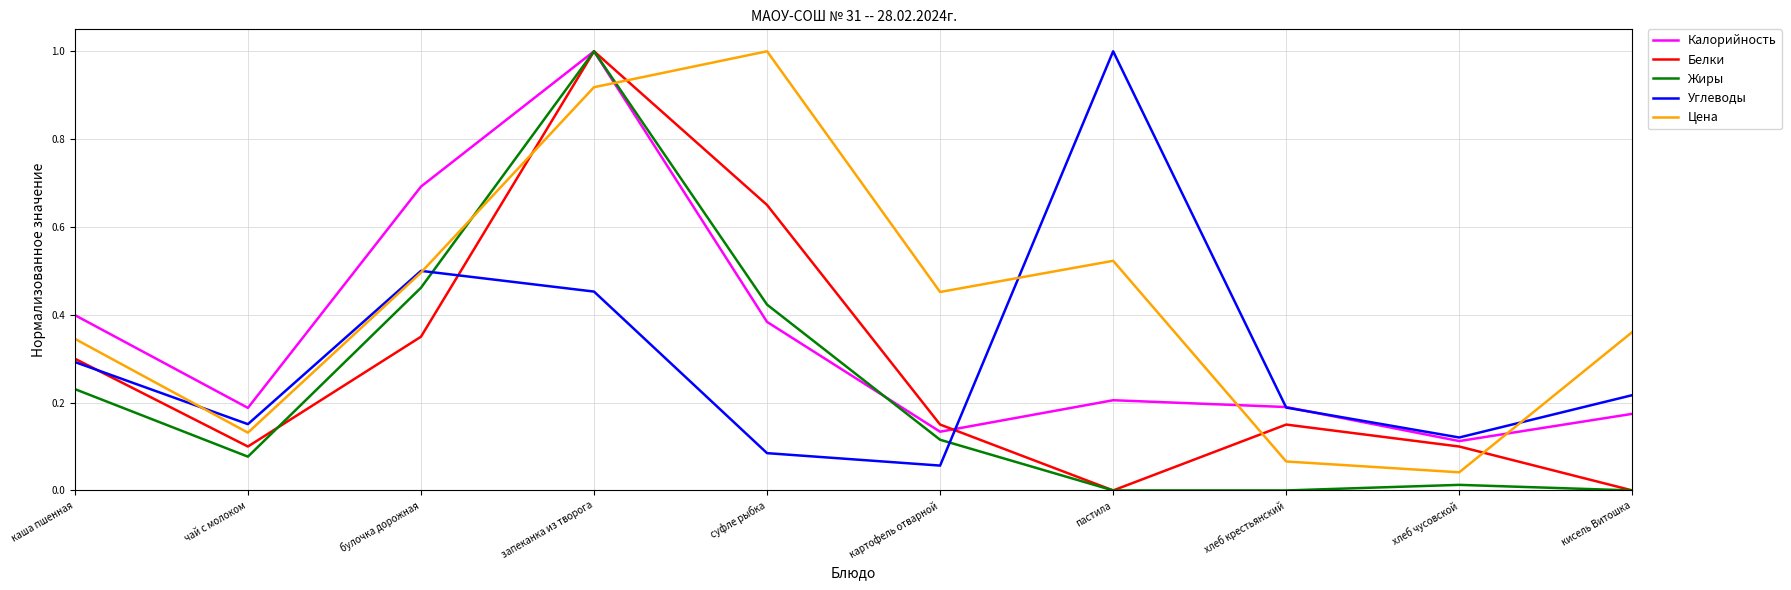

What are all the series names shown in the legend?

Калорийность, Белки, Жиры, Углеводы, Цена